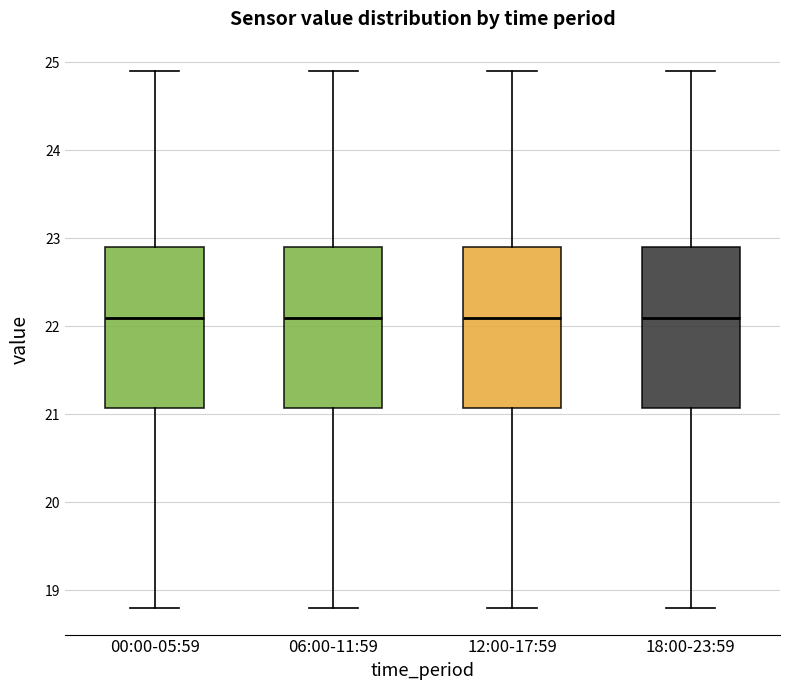

Where does the upper whisker of the box for 18:00-23:59 end on the y-axis? The values are not printed on the chart, so give them approximately, as read against the axis.

24.9